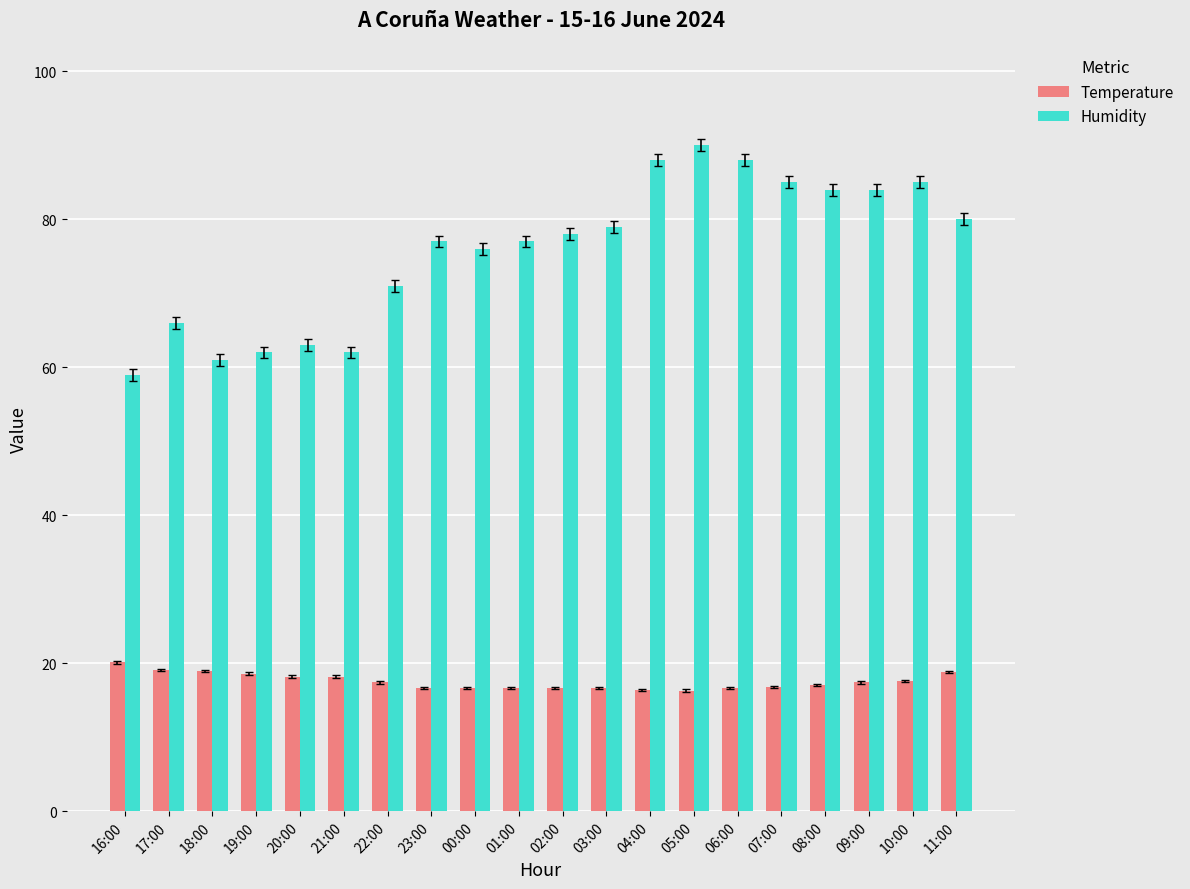

What is the difference between the maximum and second lowest values in the Humidity series?

29.0